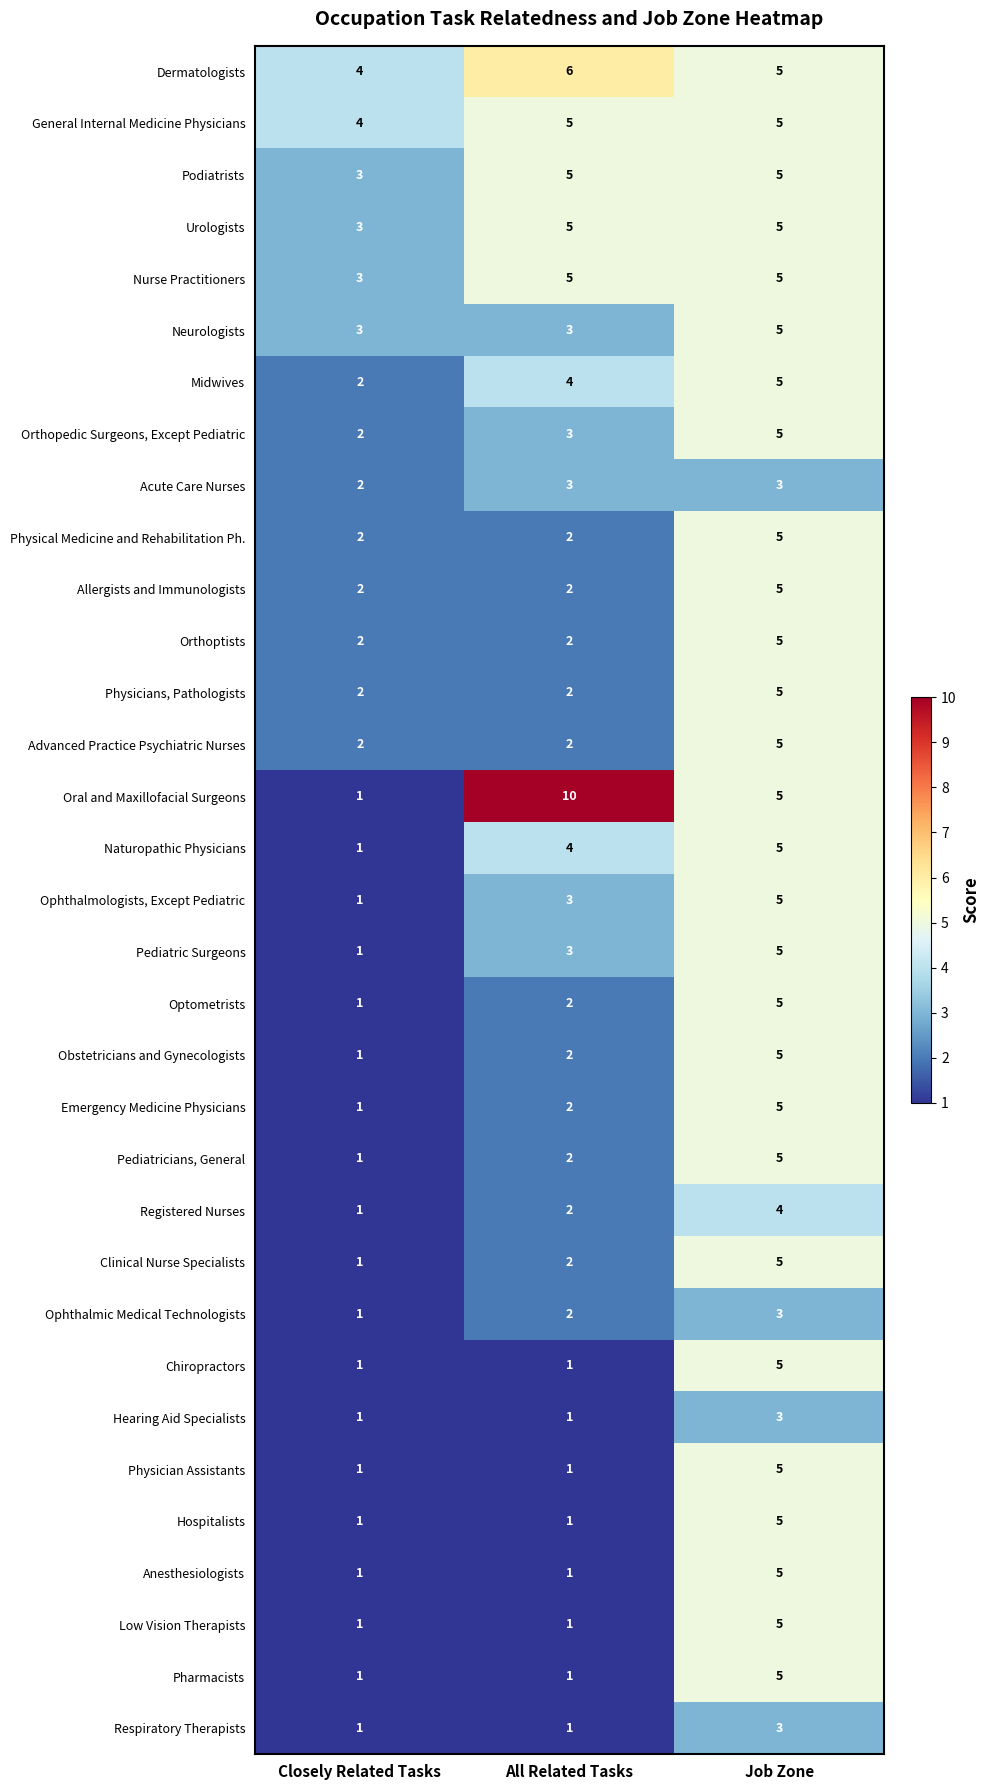

At which label does Obstetricians and Gynecologists reach its minimum?

Closely Related Tasks